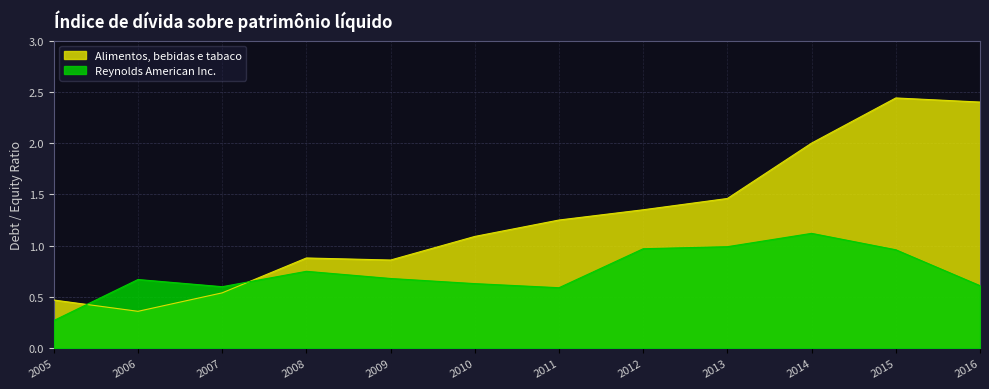

List the labels in order of Alimentos, bebidas e tabaco value, smallest first.

2006, 2005, 2007, 2009, 2008, 2010, 2011, 2012, 2013, 2014, 2016, 2015